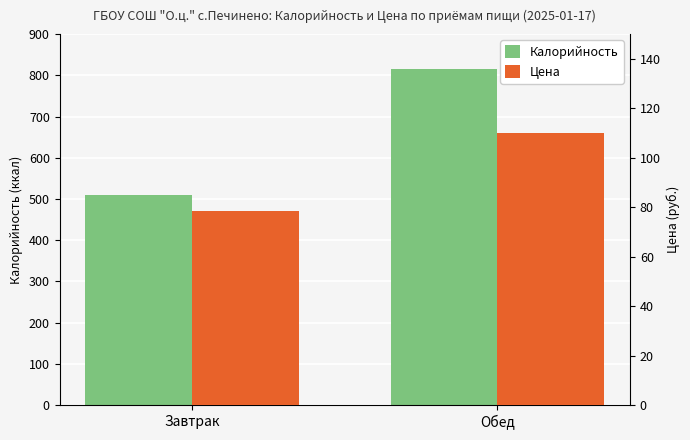

What is the sum of all Калорийность values?

1324.0